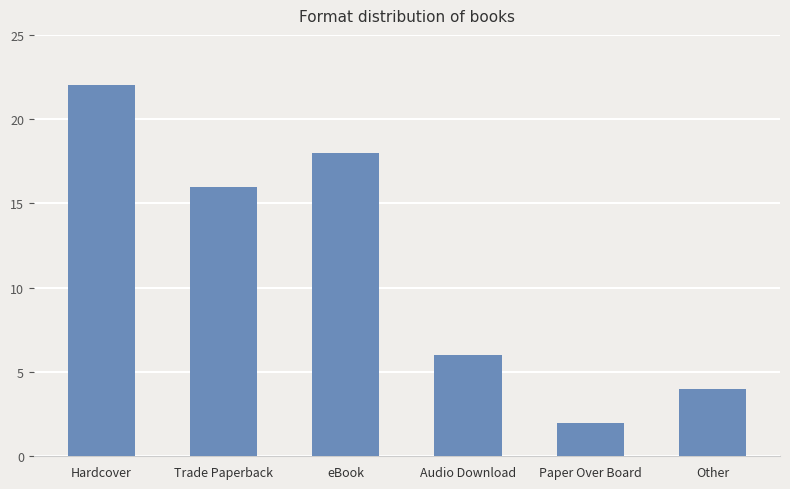

What is the value of the 2nd bar from the left?

16